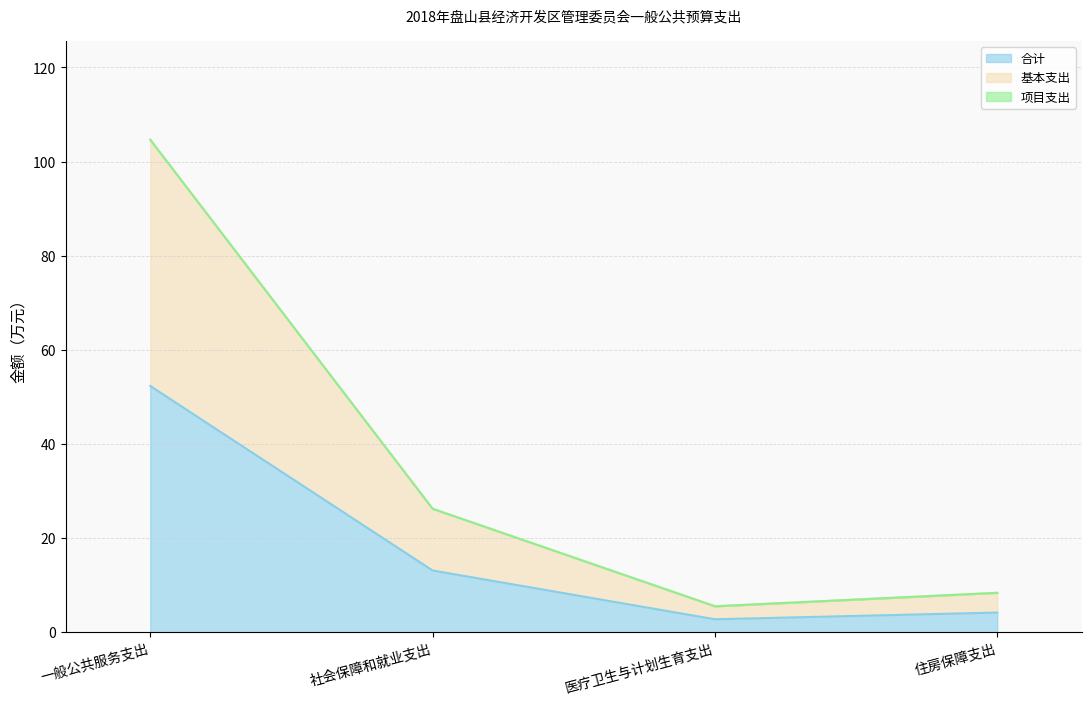

Does the chart display data point markers on the line(s)?

No